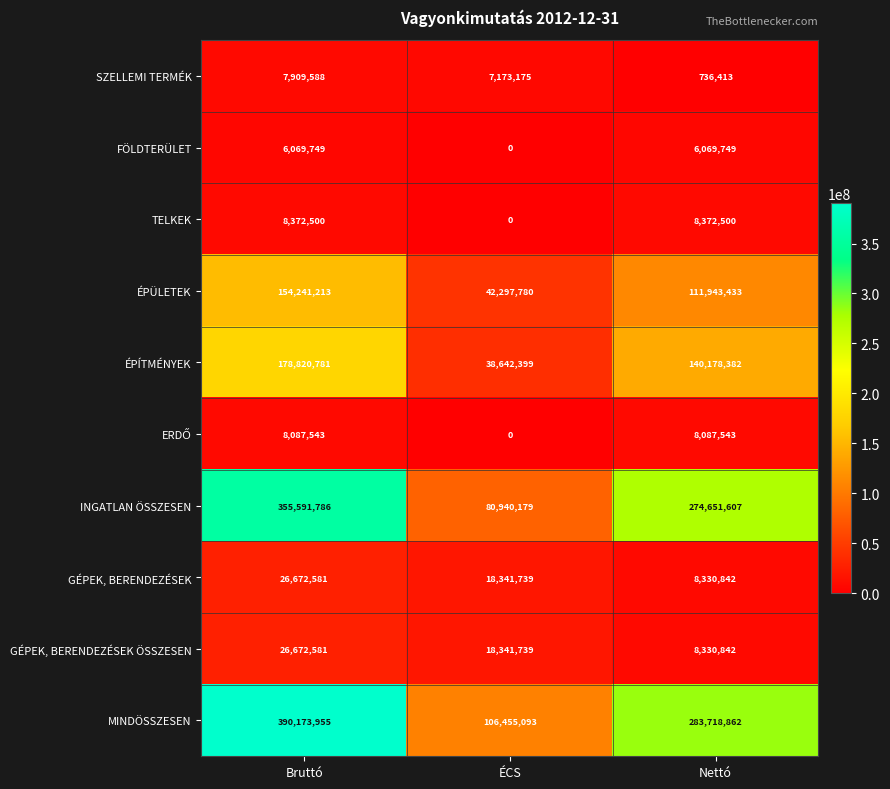

At which category does the chart reach its peak across all series?

Bruttó